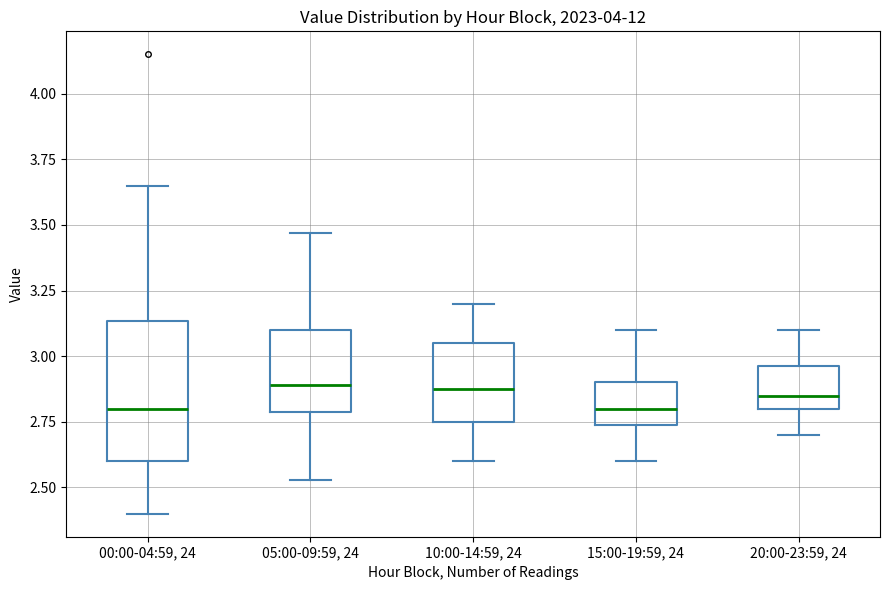

Where is the lower edge of the box for 20:00-23:59, 24 on the y-axis? The values are not printed on the chart, so give them approximately, as read against the axis.

2.80